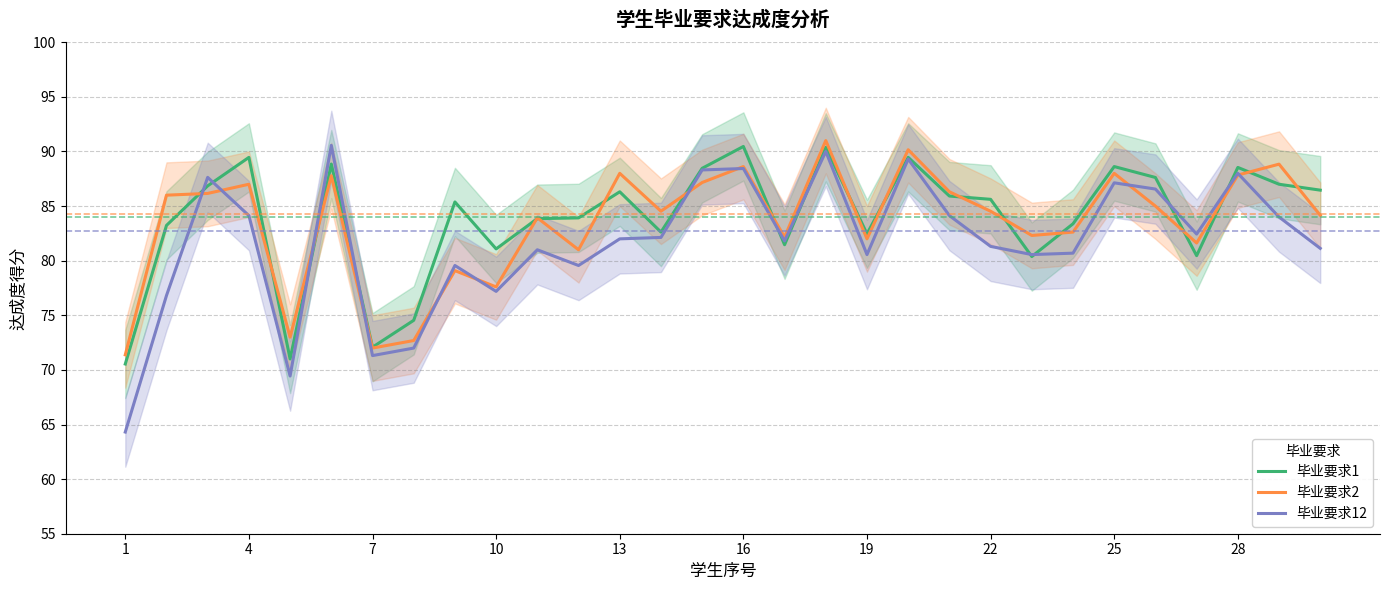

Which series has the largest total across all categories?

毕业要求1